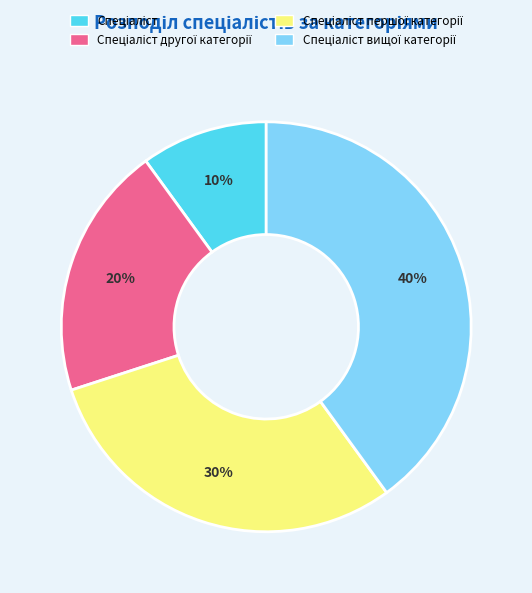

Count the number of slices in the pie.

4